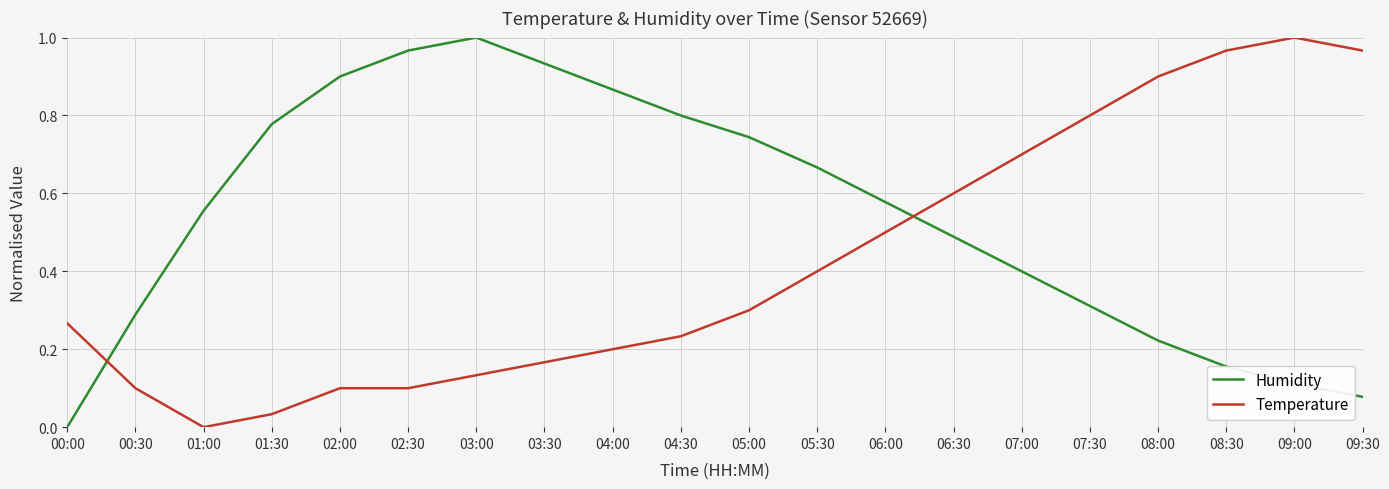

Does the chart display data point markers on the line(s)?

No